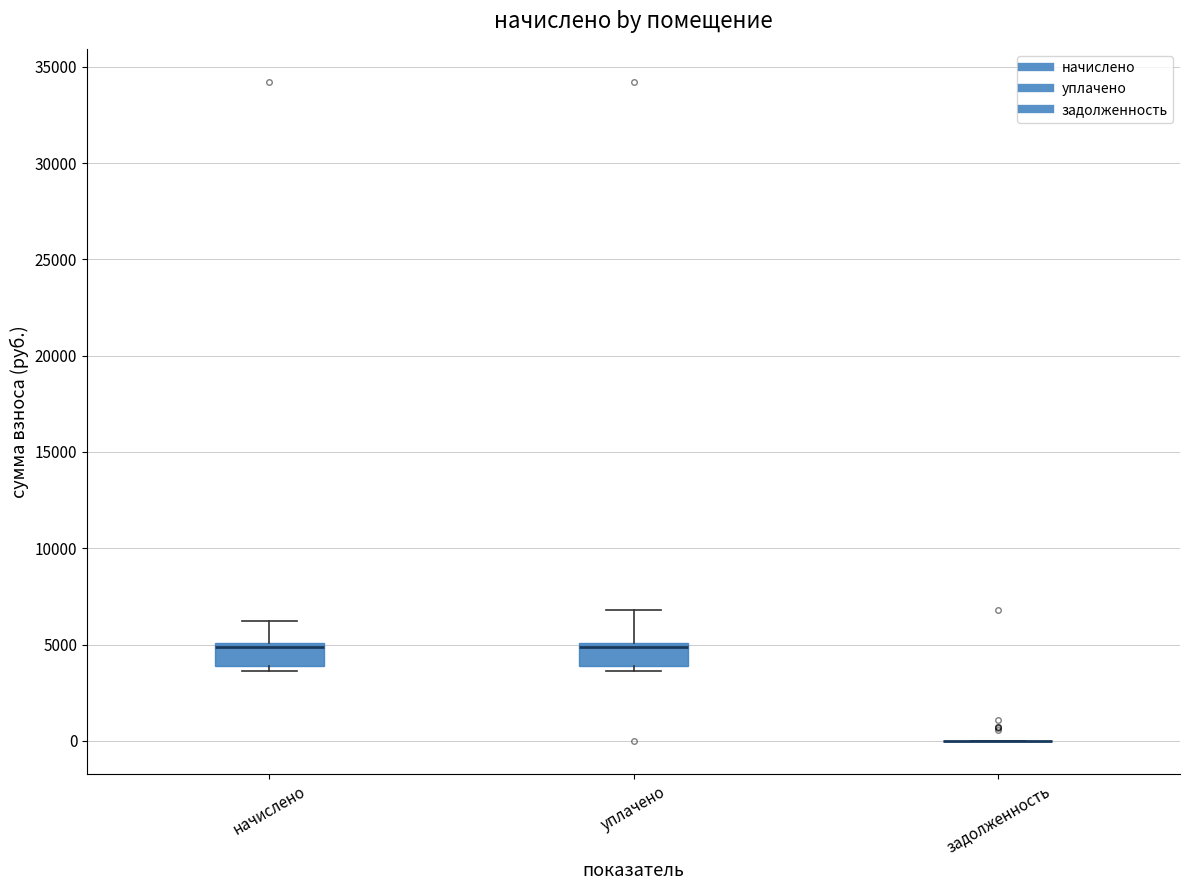

Reading left to right, transcribe this box plot: for each box, give where its median line is, the range the box spans, and where its two whiskers end, as read against the y-axis. The values are not printed on the chart, so give them approximately, as read against the axis.

начислено: median 5000 (just below the box's upper edge), box 4000 to 5000, whiskers 3500 to 6000
уплачено: median 5000 (just below the box's upper edge), box 4000 to 5000, whiskers 3500 to 7000
задолженность: box collapsed to a line at 0, whiskers 0 to 0